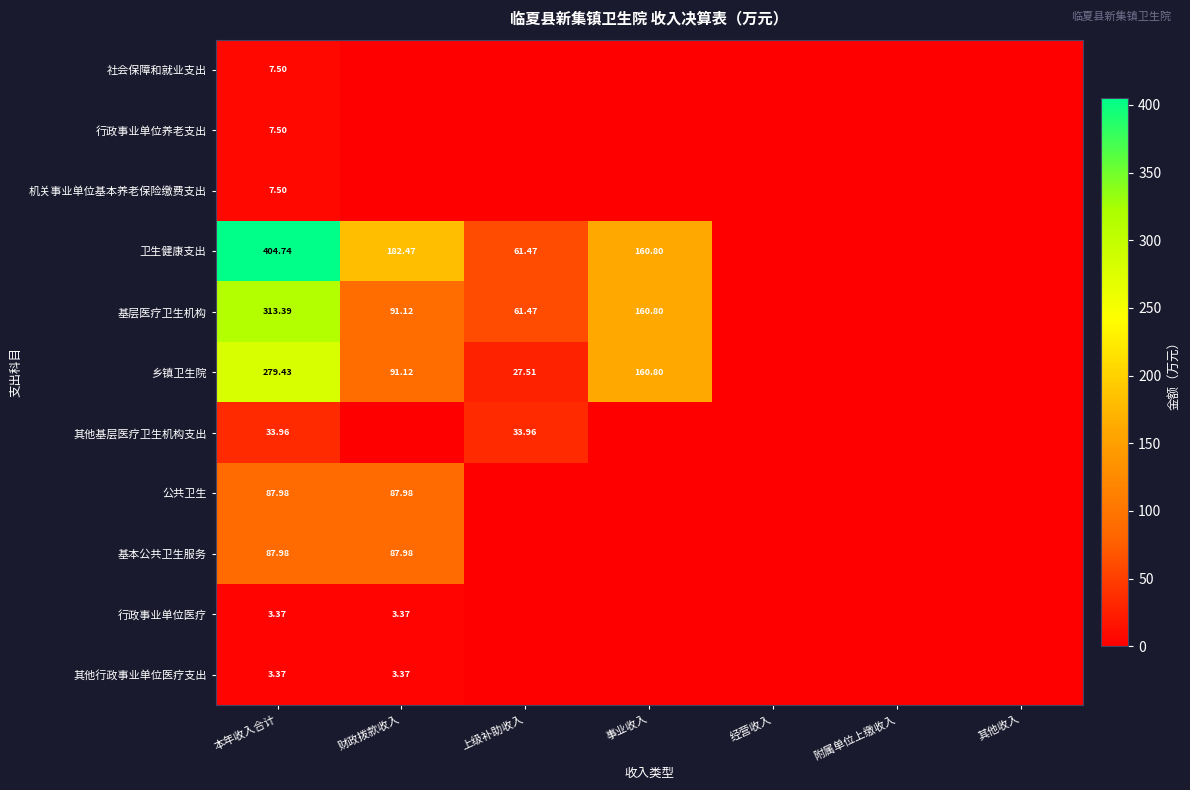

What is the maximum value shown in the chart?

404.7